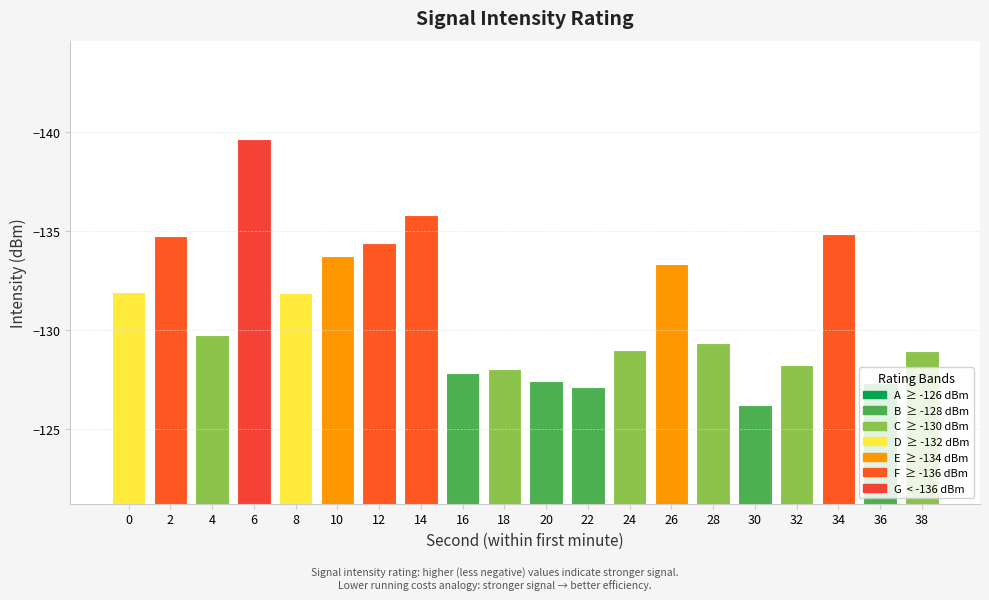

Reading left to right, what are all the values shown in this chart?

0=-131.9	2=-134.8	4=-129.7	6=-139.6	8=-131.8	10=-133.7	12=-134.4	14=-135.8	16=-127.8	18=-128.0	20=-127.4	22=-127.1	24=-129.0	26=-133.3	28=-129.3	30=-126.2	32=-128.2	34=-134.8	36=-127.3	38=-128.9